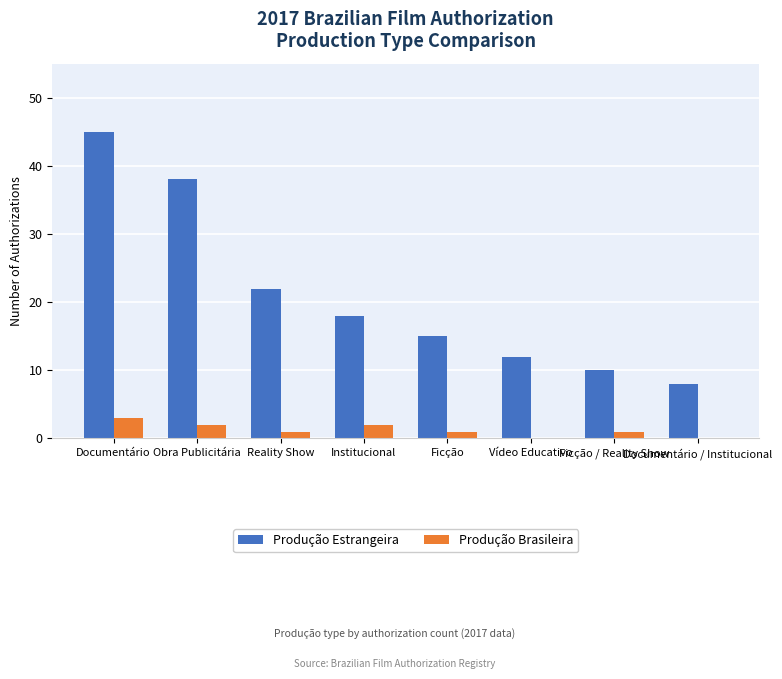

Reading left to right, extract all data points from this chart.

Produção Estrangeira: Documentário=45	Obra Publicitária=38	Reality Show=22	Institucional=18	Ficção=15	Vídeo Educativo=12	Ficção / Reality Show=10	Documentário / Institucional=8
Produção Brasileira: Documentário=3	Obra Publicitária=2	Reality Show=1	Institucional=2	Ficção=1	Vídeo Educativo=0	Ficção / Reality Show=1	Documentário / Institucional=0